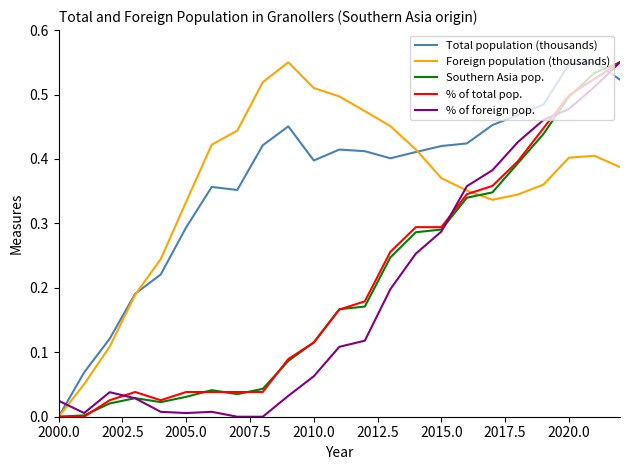

In % of foreign pop., how many points are higher than both neighbors (excluding endpoints)?

2